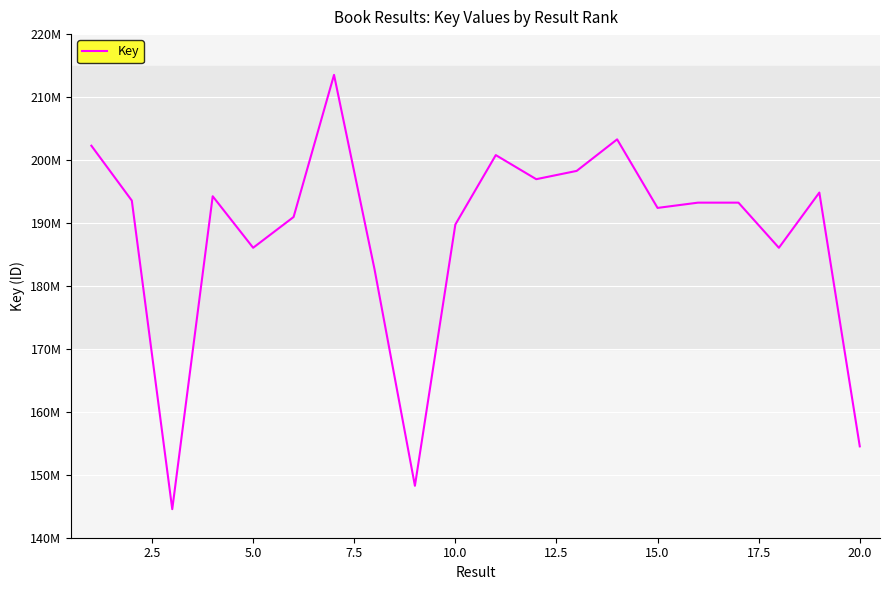

Does the chart have visible grid lines?

Yes